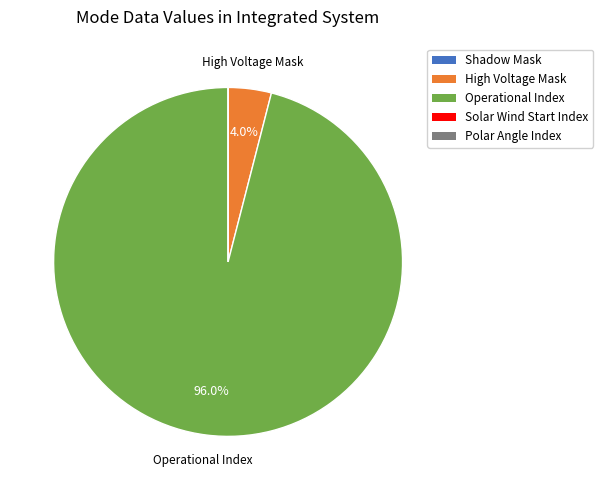

Which slice is the largest?

Operational Index